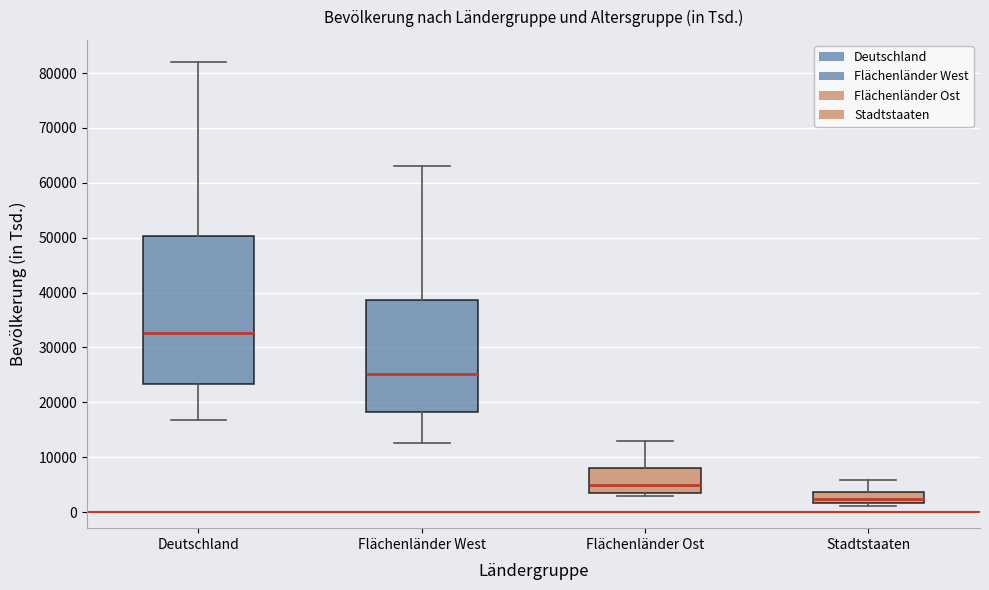

Which box's median line is the highest?

Deutschland